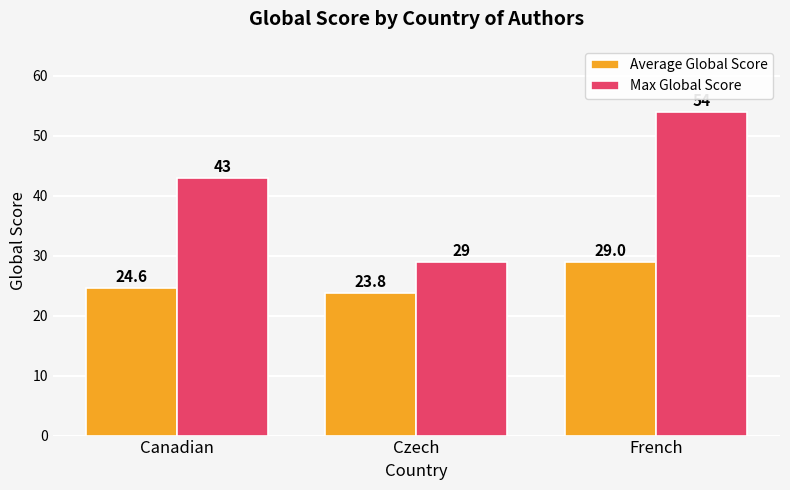

What is the difference between the Average Global Score values at Czech and Canadian?

0.8